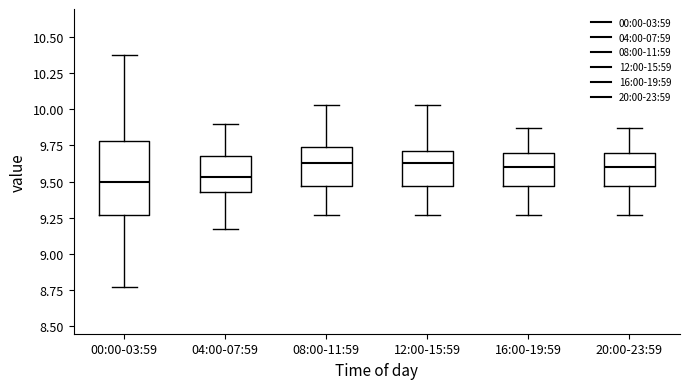

Where does the median line of the box for 20:00-23:59 sit on the y-axis? The values are not printed on the chart, so give them approximately, as read against the axis.

9.60